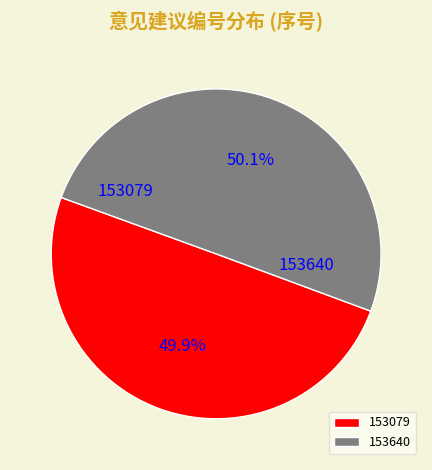

How many slices are in this pie chart?

2